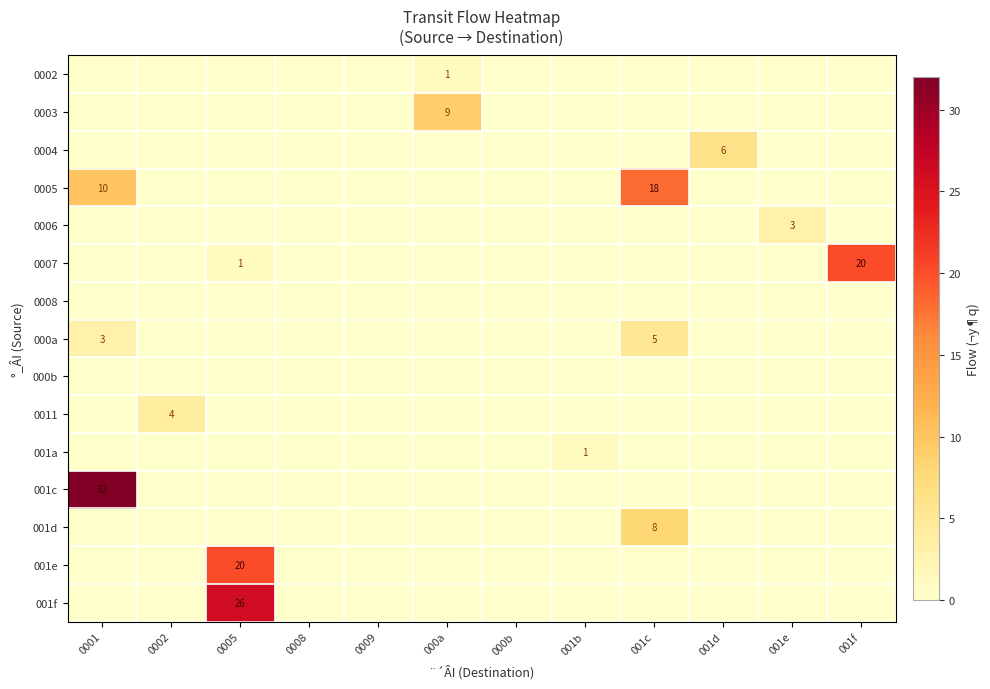

At which label does 0003 reach its minimum?

0001